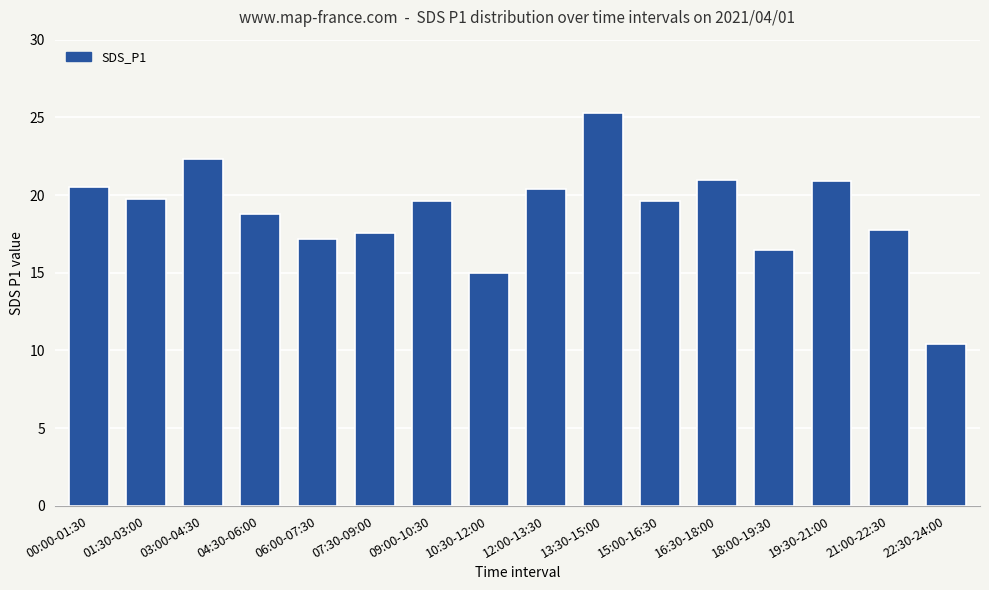

Which category has the highest value across all series?

13:30-15:00